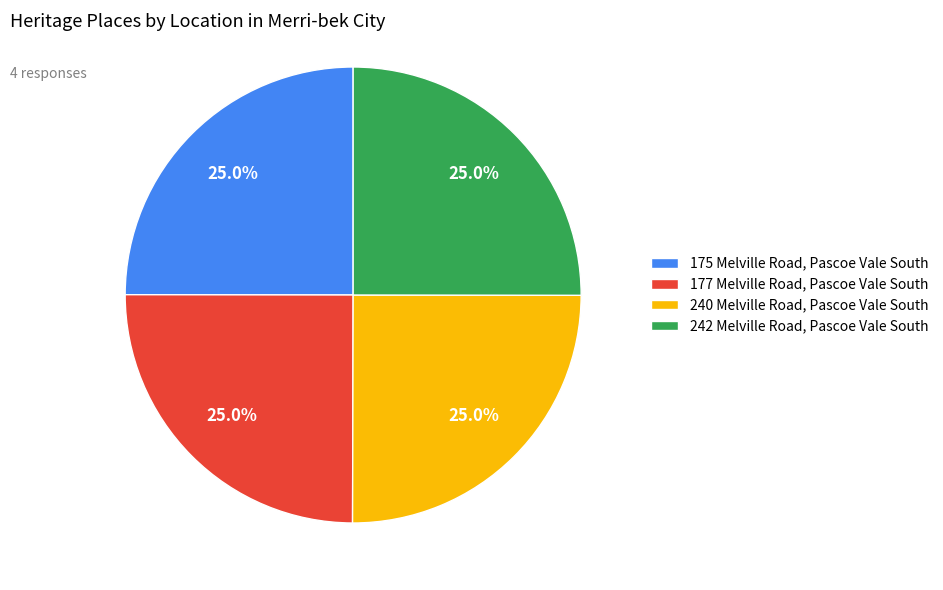

What portion of the pie excludes 175 Melville Road, Pascoe Vale South?

75.0%